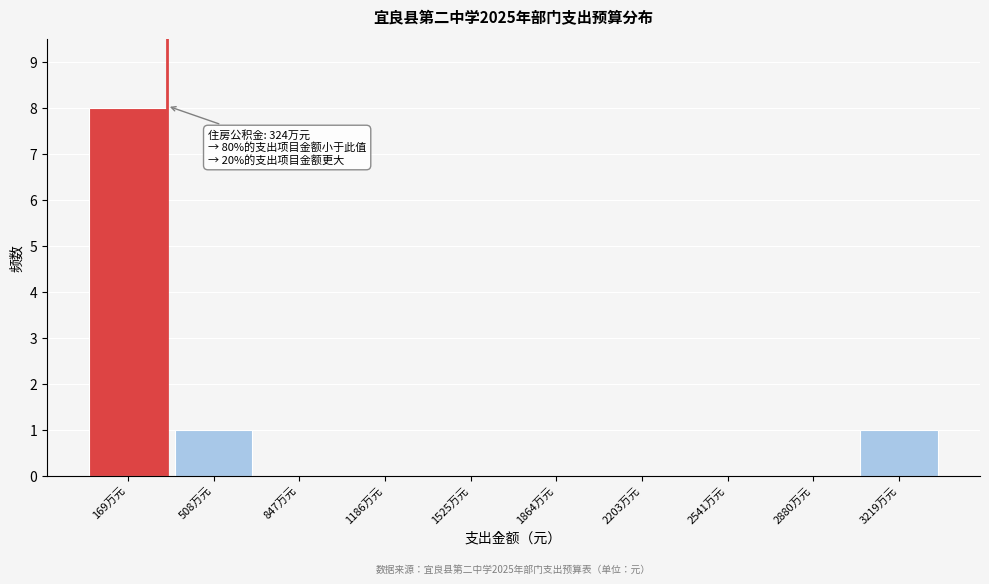

Reading left to right, list all the values displayed in this chart.

169万元=8	508万元=1	847万元=0	1186万元=0	1525万元=0	1864万元=0	2203万元=0	2541万元=0	2880万元=0	3219万元=1